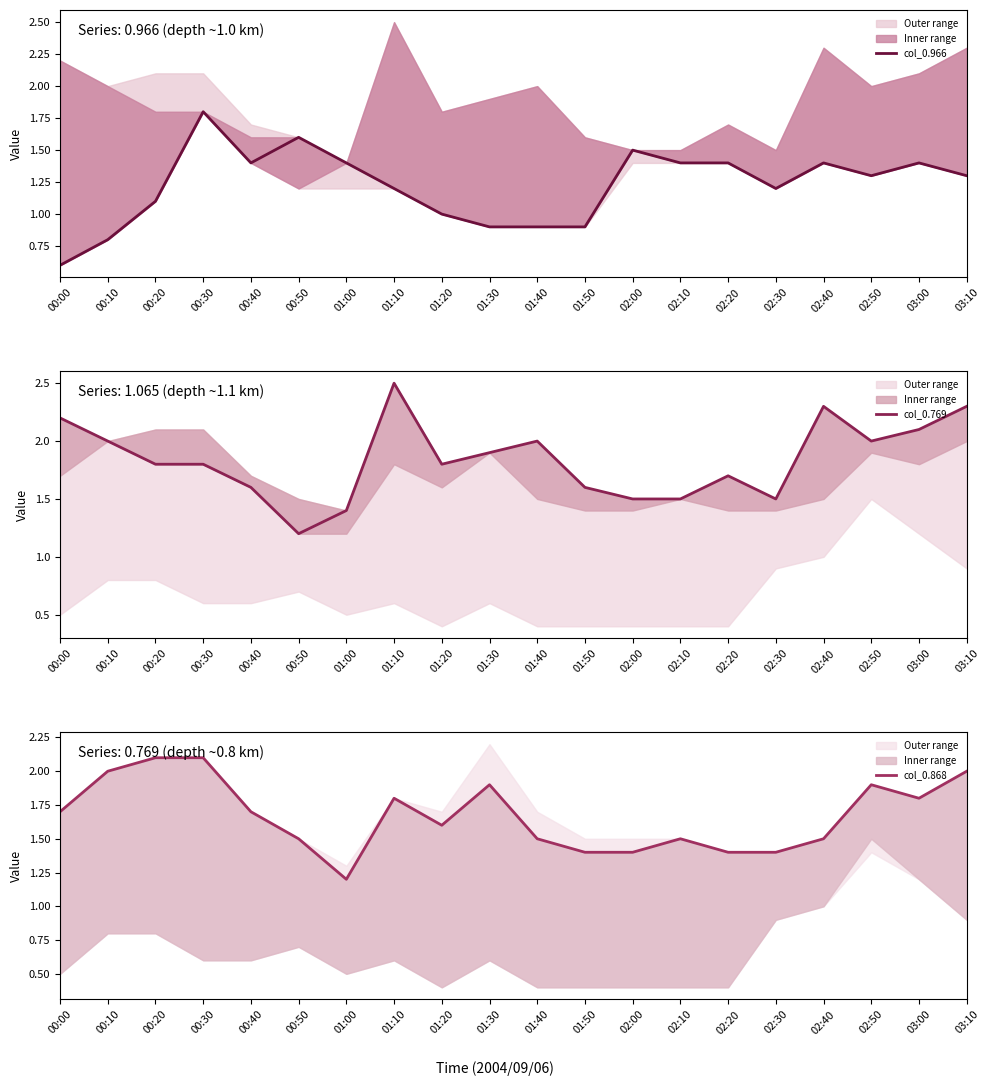

What position from the right is 01:50?

9